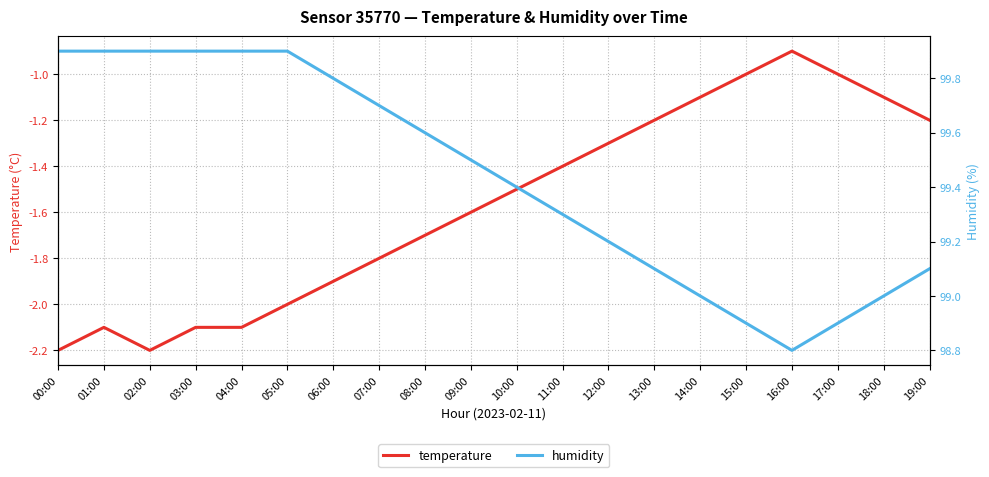

How many lines are shown in the chart?

2